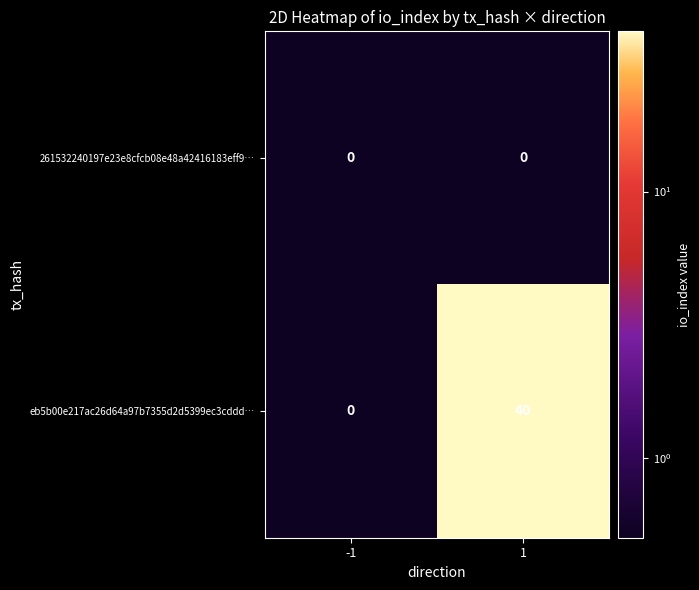

What is the total value across all series at 1?

40